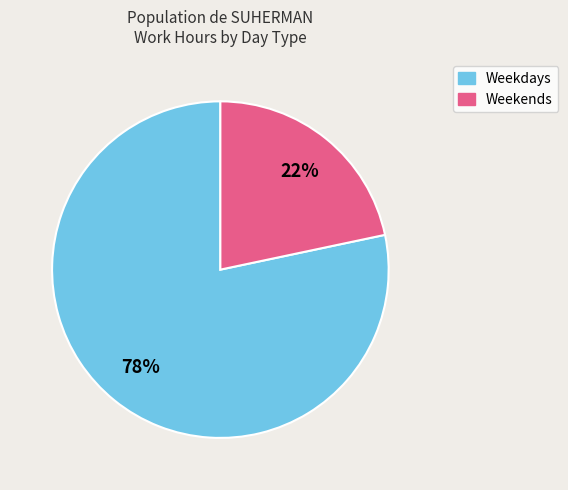

Which category has the smallest portion of the pie?

Weekends